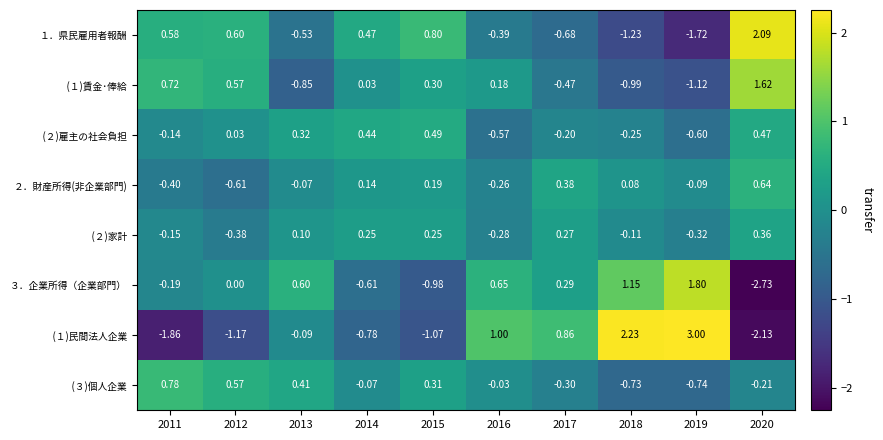

How many series are shown in this chart?

8